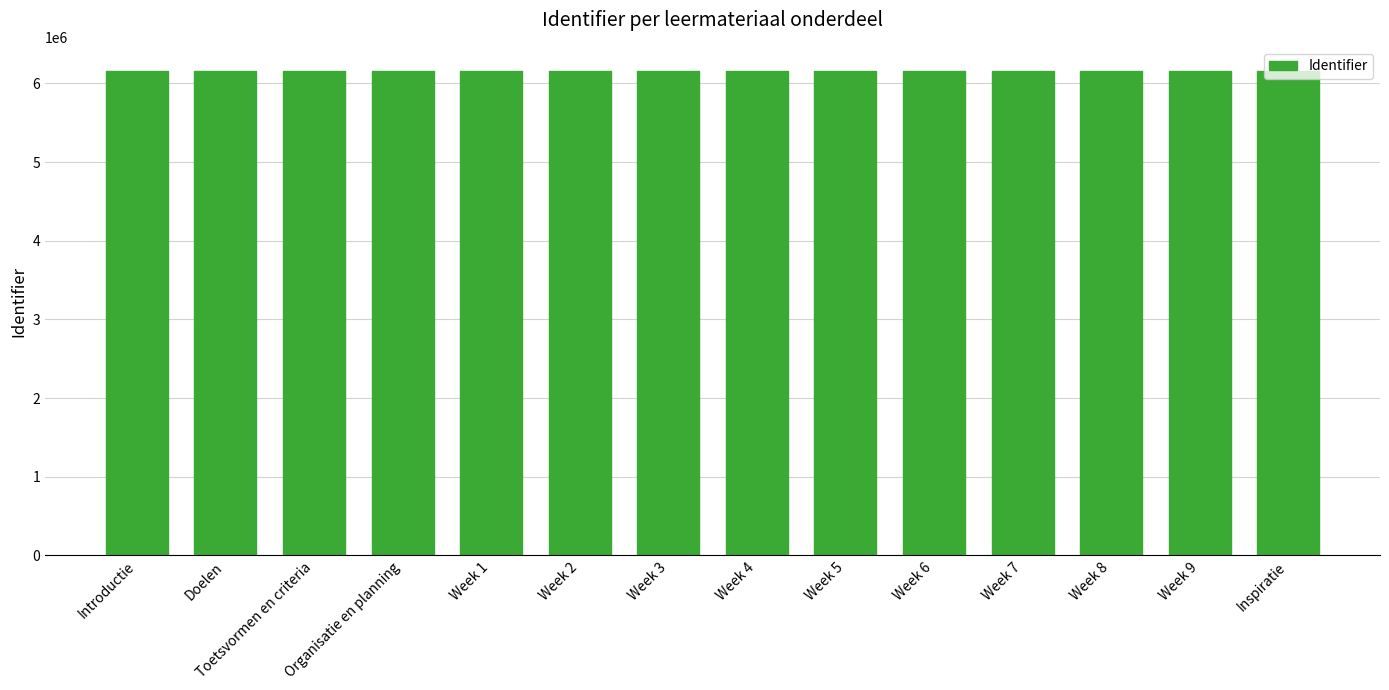

What is the average value?

6157103